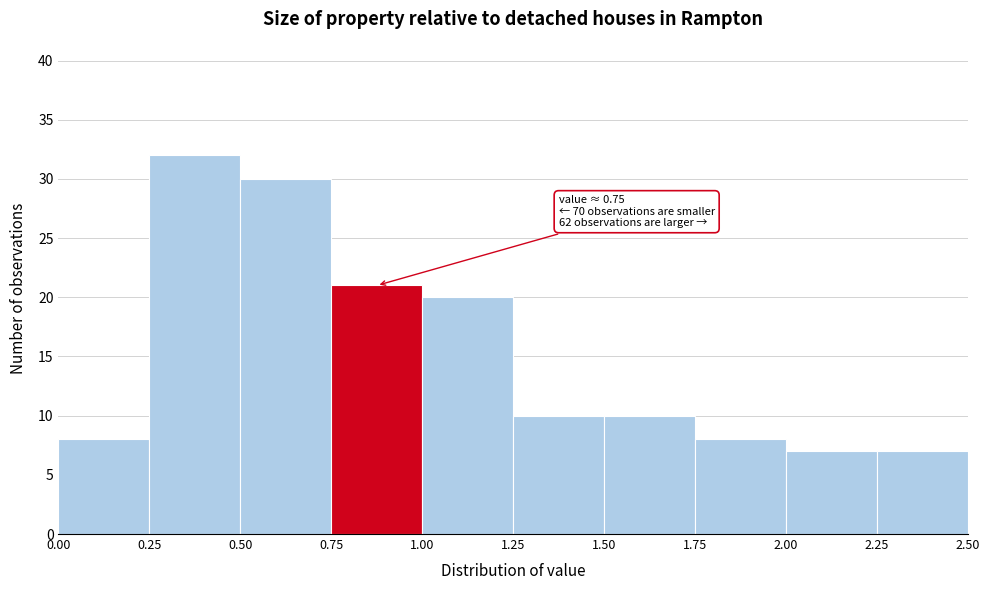

Over which range of the x-axis is the bar tallest?

0.25 to 0.50